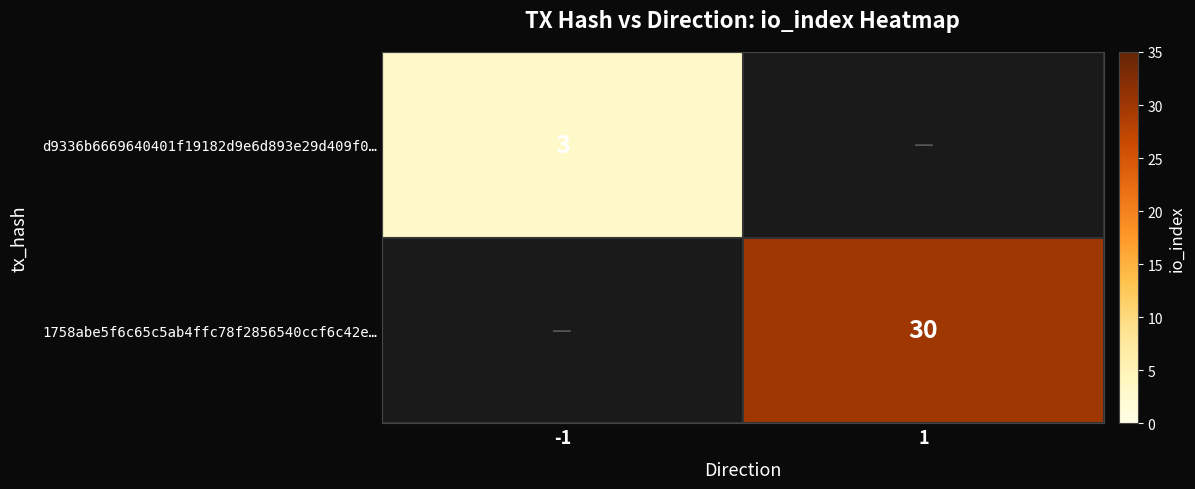

True or false: 1758abe5f6c65c5ab4ffc78f2856540ccf6c42e… has a value of 18 at 1.

False